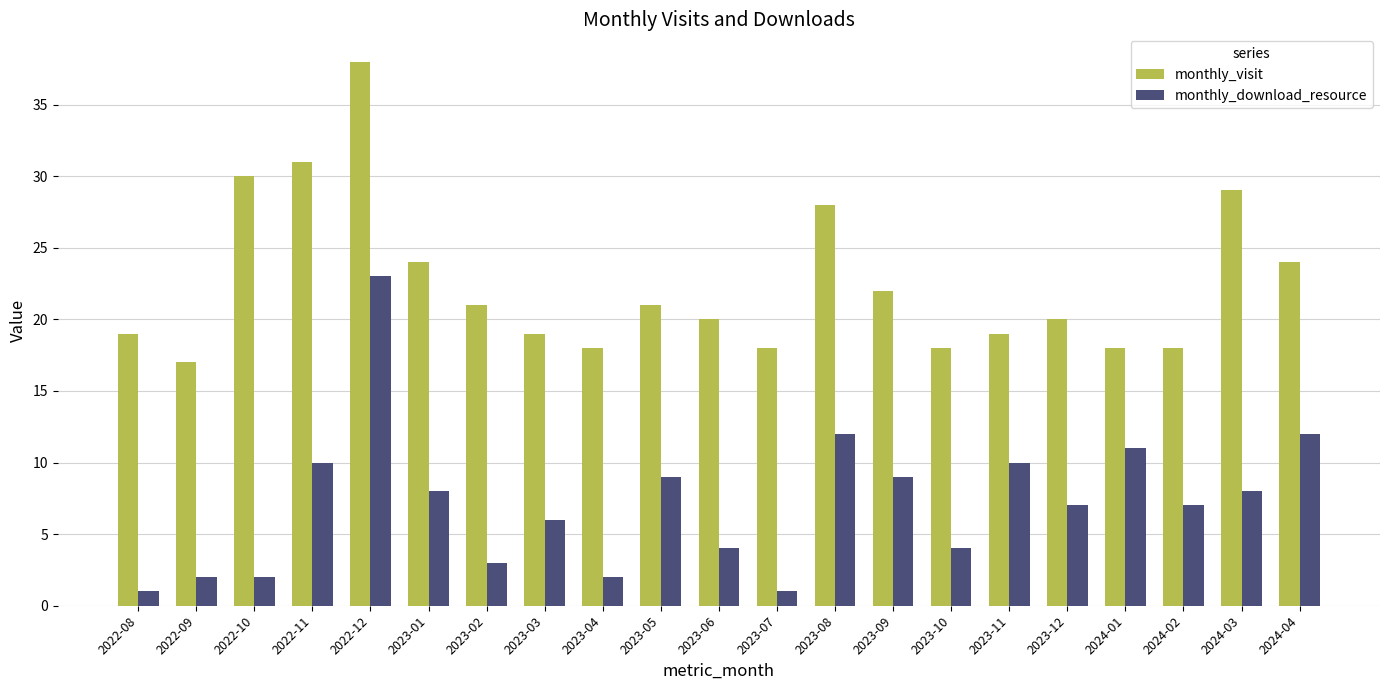

What are all the series names shown in the legend?

monthly_visit, monthly_download_resource